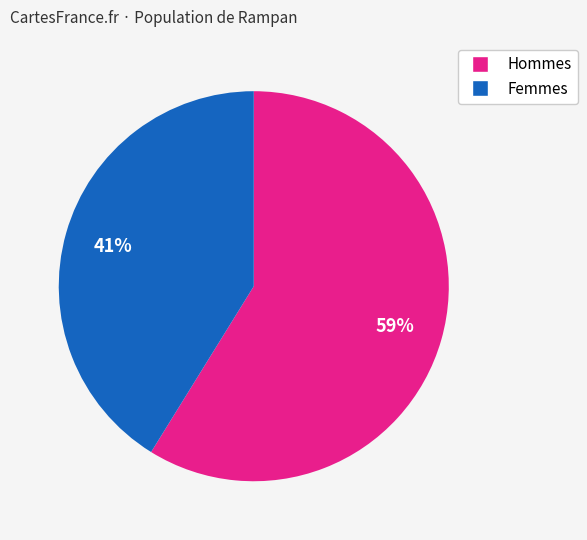

Is there any slice that represents more than half of the pie?

Yes